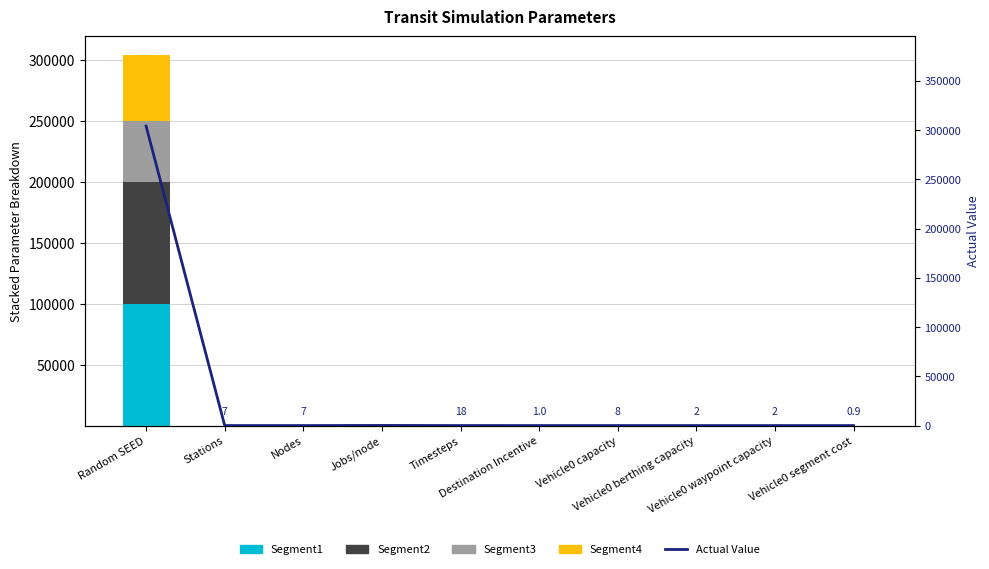

What is the sum of all Segment1 values?

100042.5